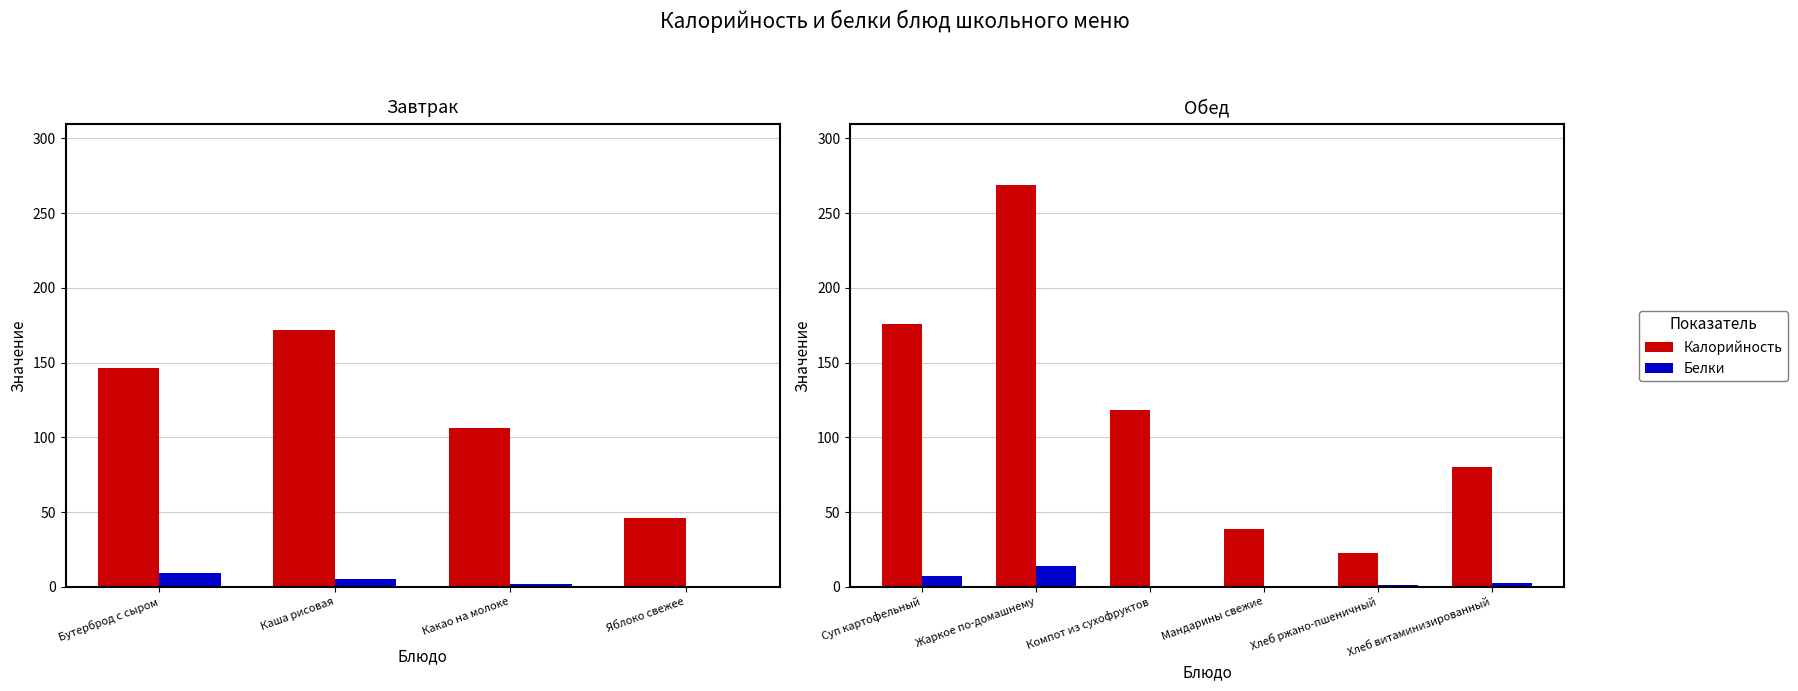

What is the average value of the Белки series?

4.4